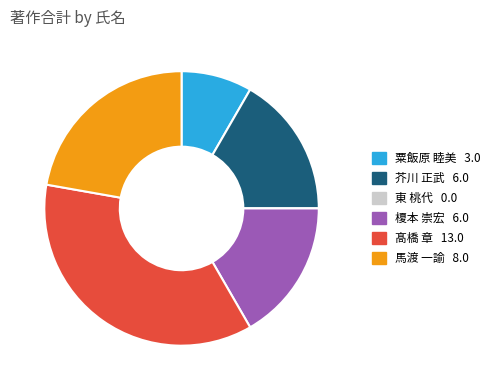

Approximately how many times larger is the value at 馬渡 一諭 compared to 芥川 正武?

1.3